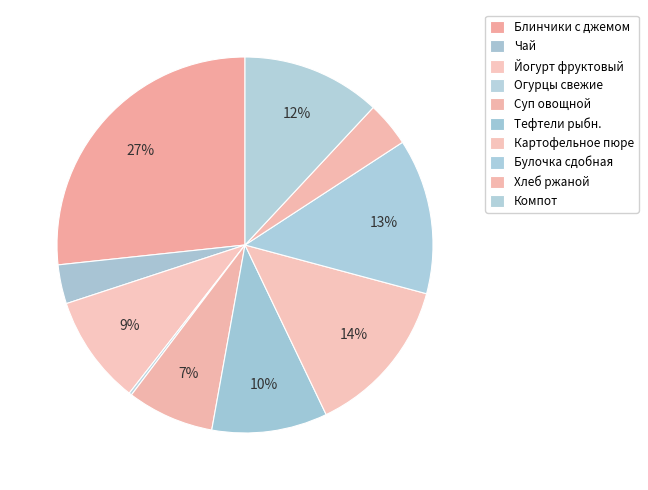

Does Картофельное пюре represent more than half of the total?

No